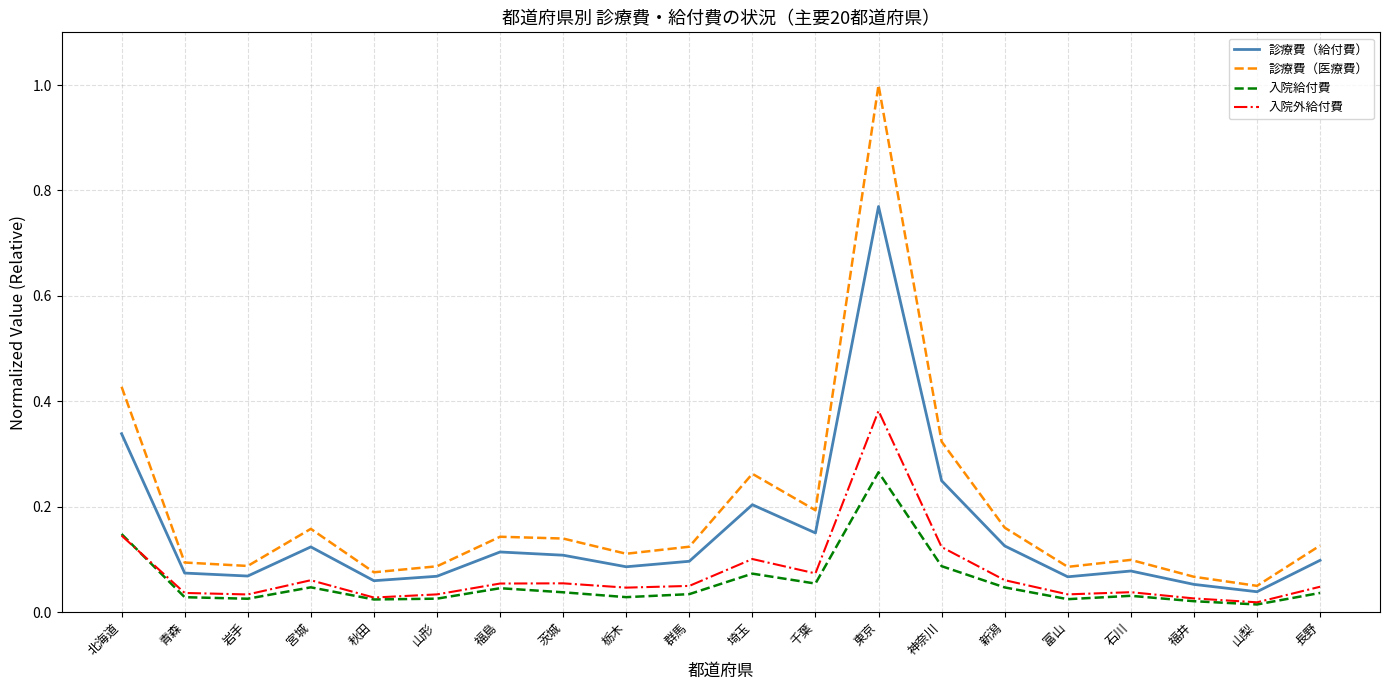

What is the total value across all series at 北海道?

1.1